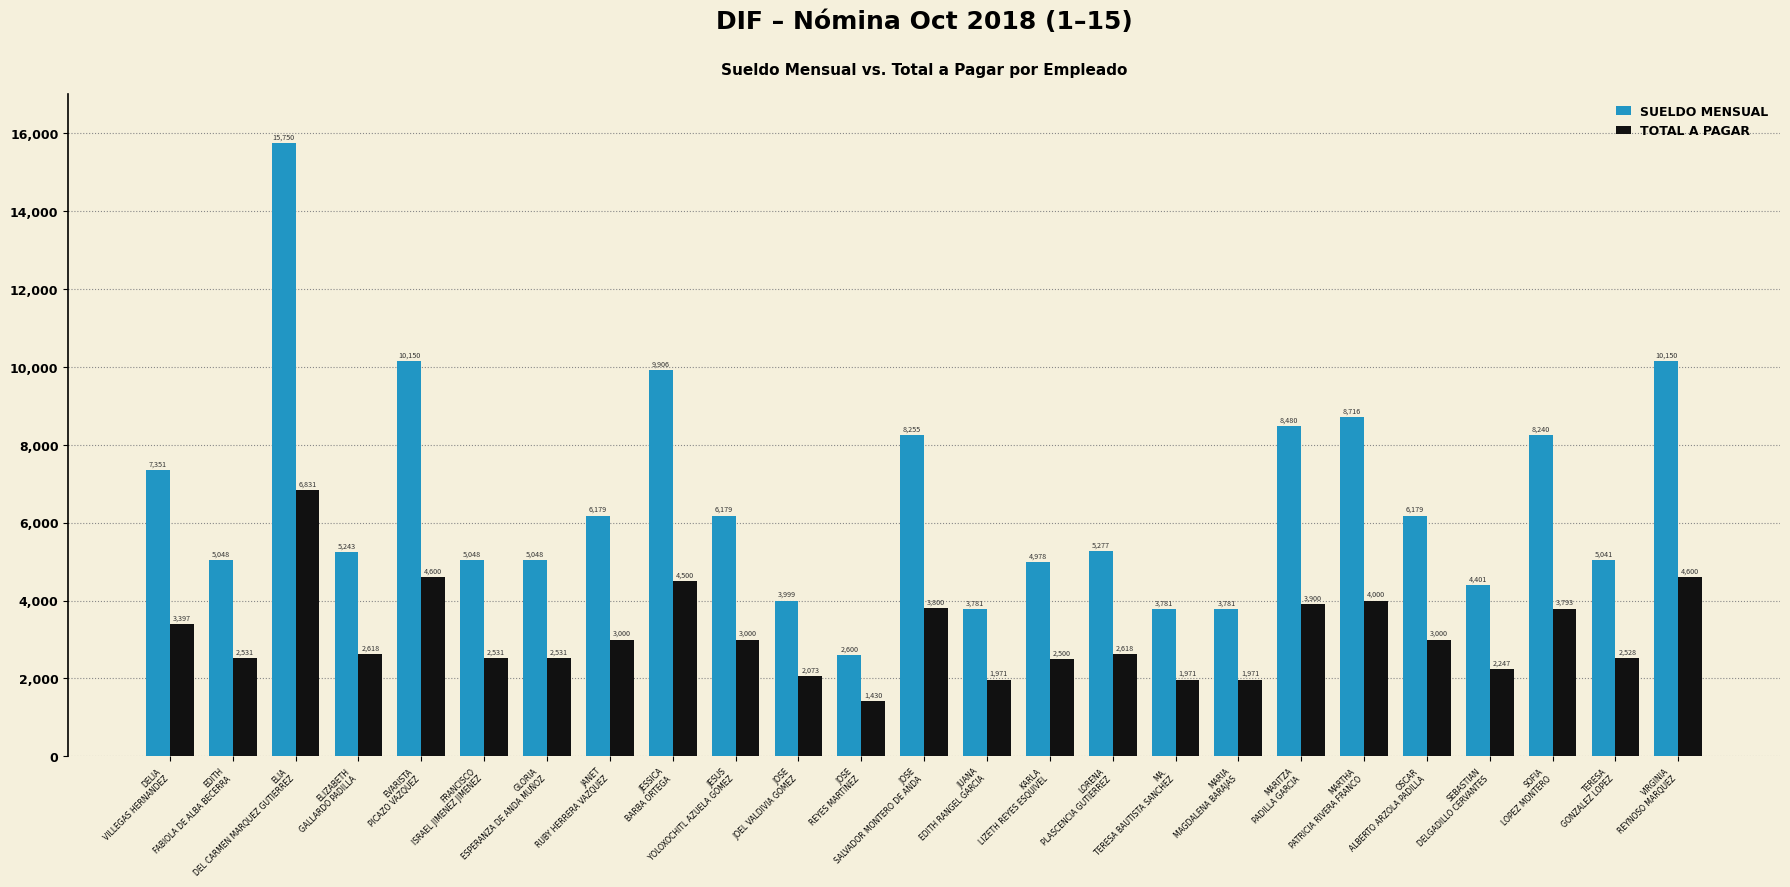

What value does the SUELDO MENSUAL series have at JANET
RUBY HERRERA VAZQUEZ?

6179.3